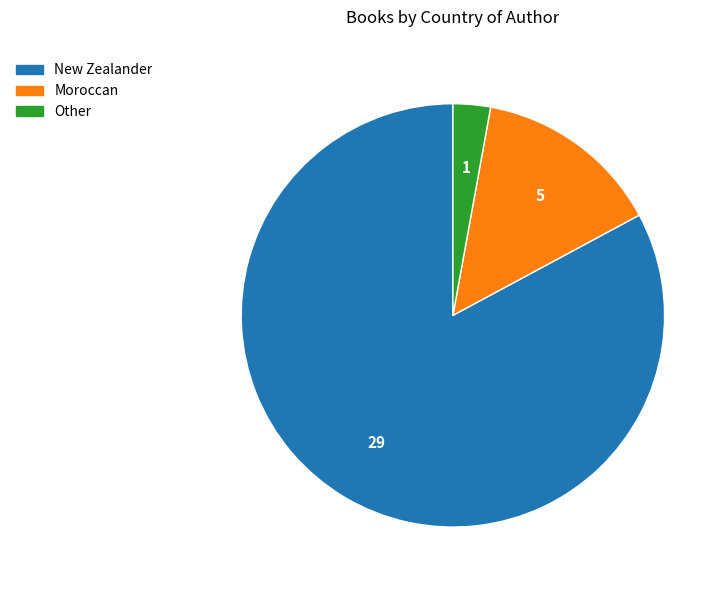

What is the majority slice?

New Zealander